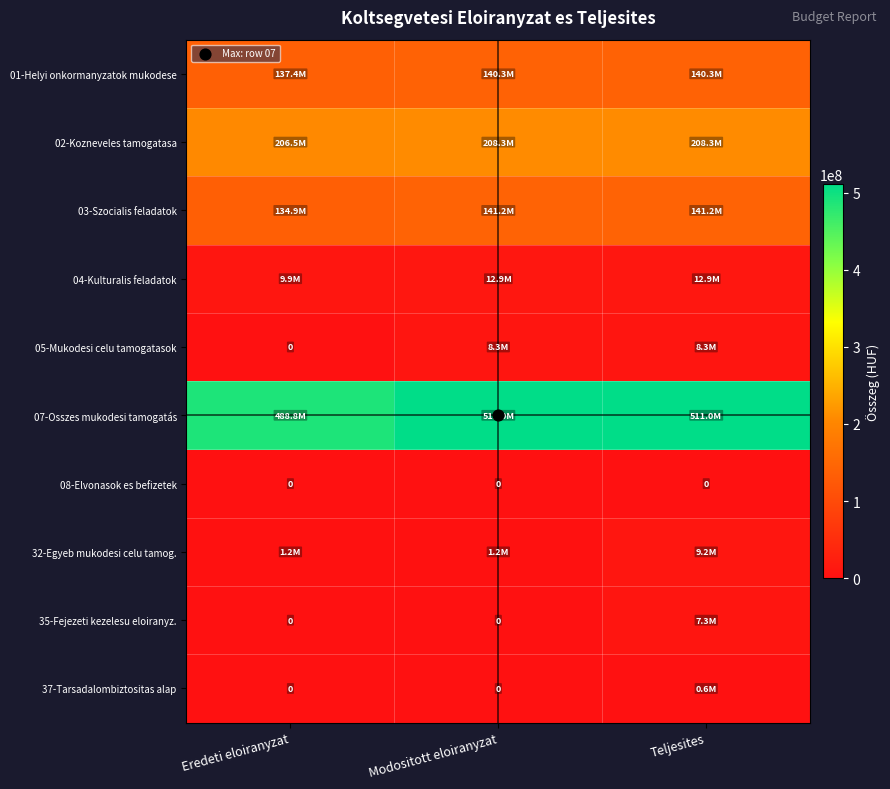

What is the sum of all 01-Helyi onkormanyzatok mukodese values?

417992060